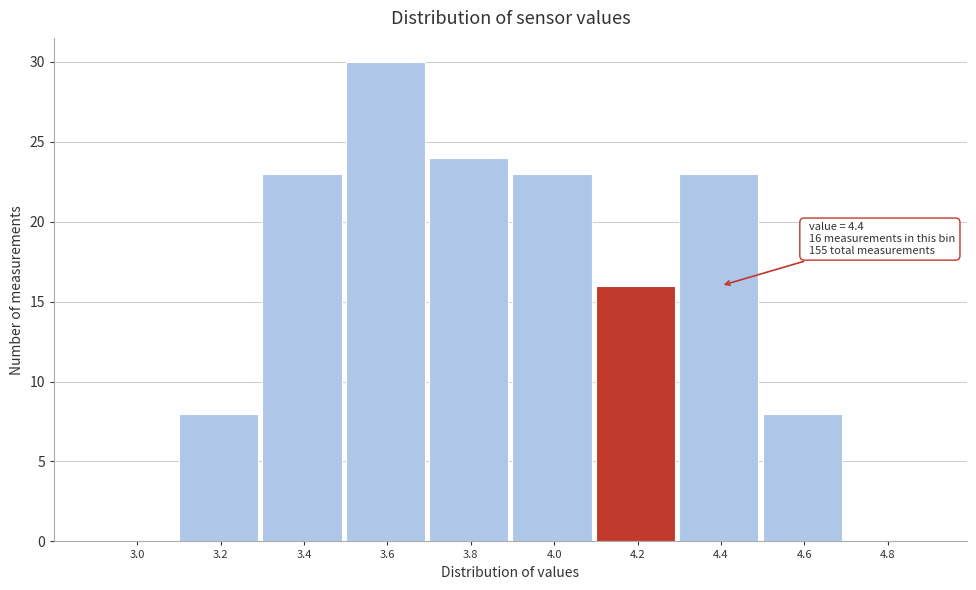

Reading left to right, transcribe all the data shown in this chart.

3.0=0	3.2=8	3.4=23	3.6=30	3.8=24	4.0=23	4.2=16	4.4=23	4.6=8	4.8=0